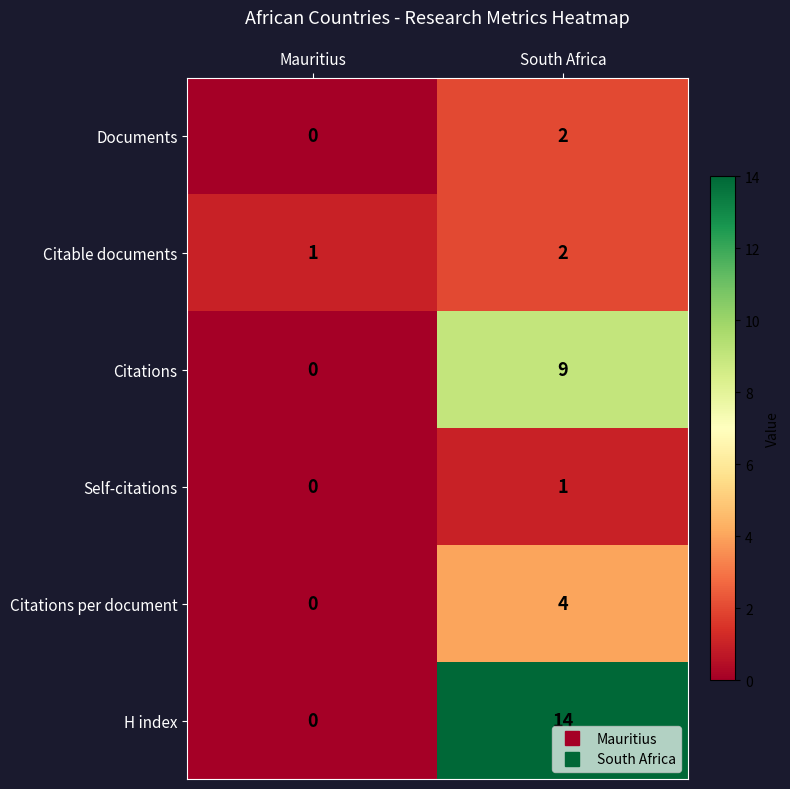

List the labels in order of H index value, largest first.

South Africa, Mauritius